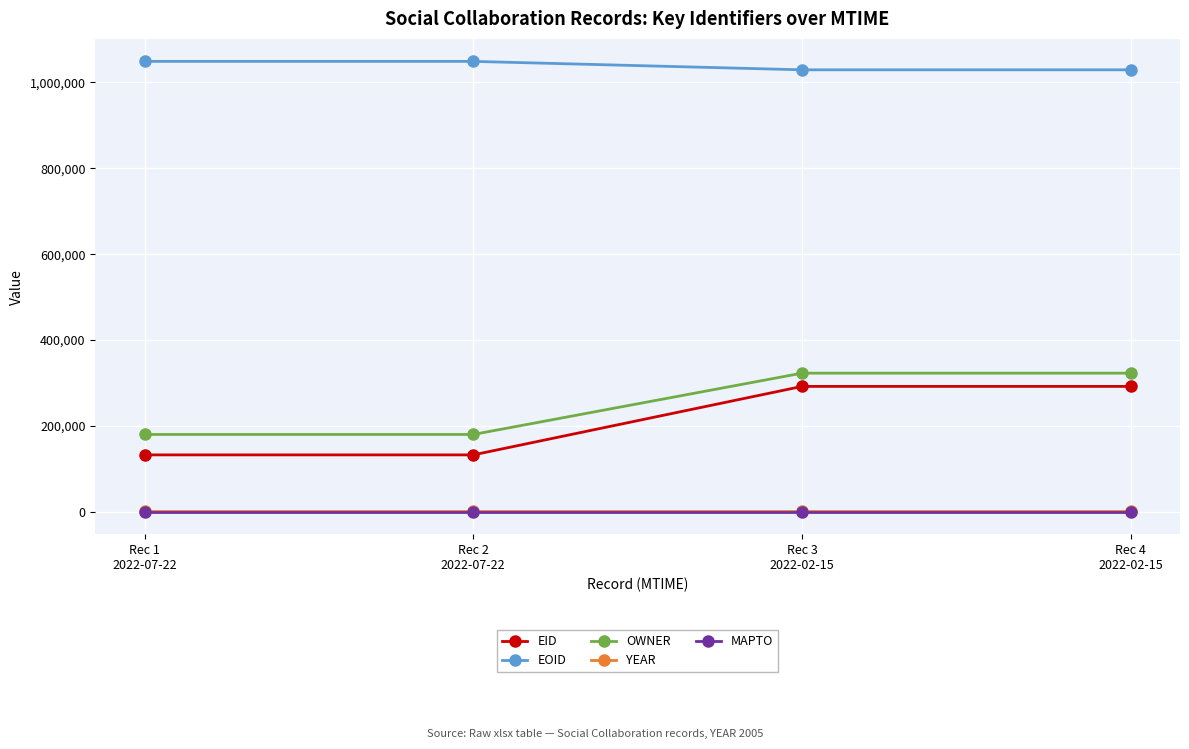

True or false: OWNER and YEAR cross at least once.

False